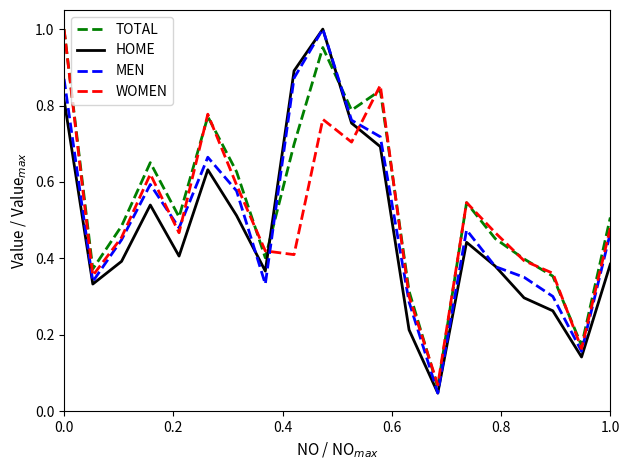

After their last crossing, which series has the higher values: TOTAL or WOMEN?

TOTAL